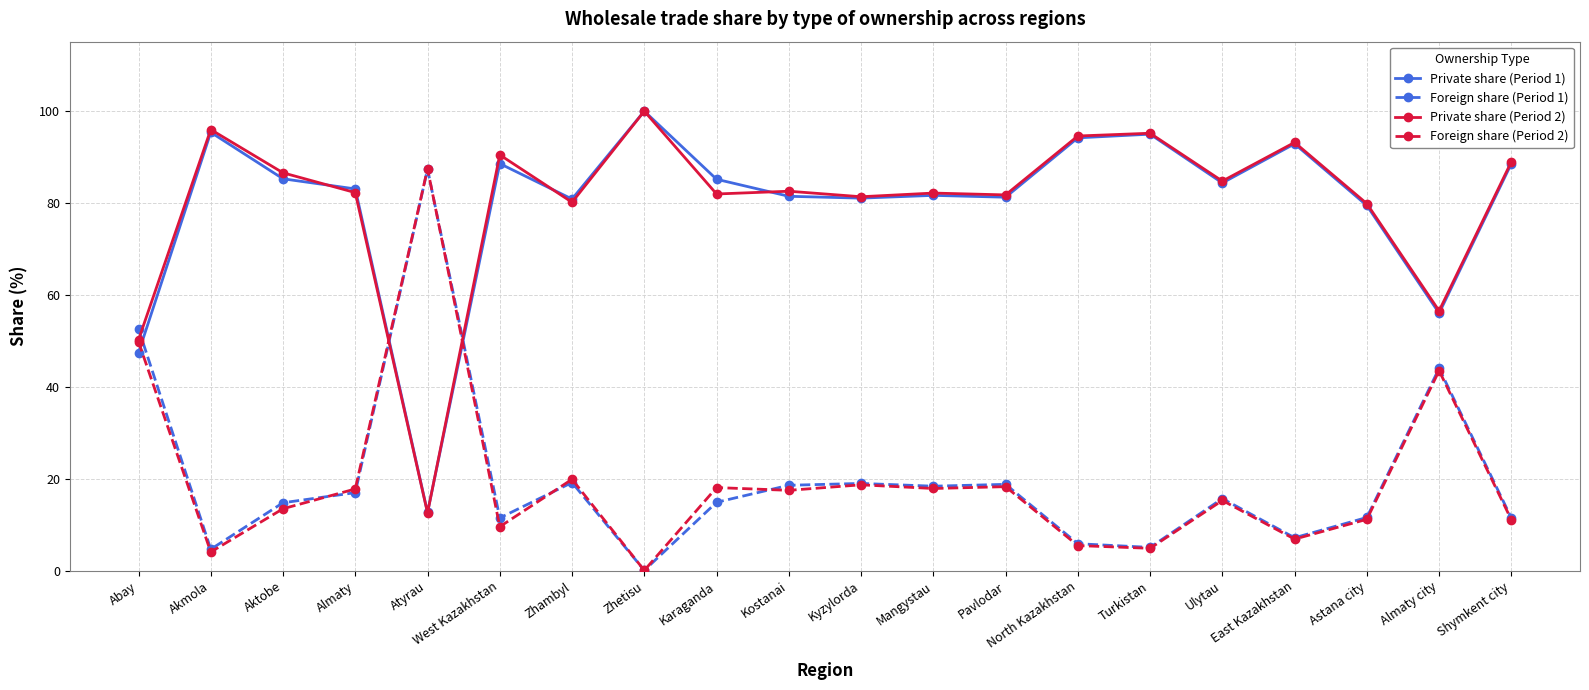

How many values in the Private share (Period 1) series exceed 84?

10